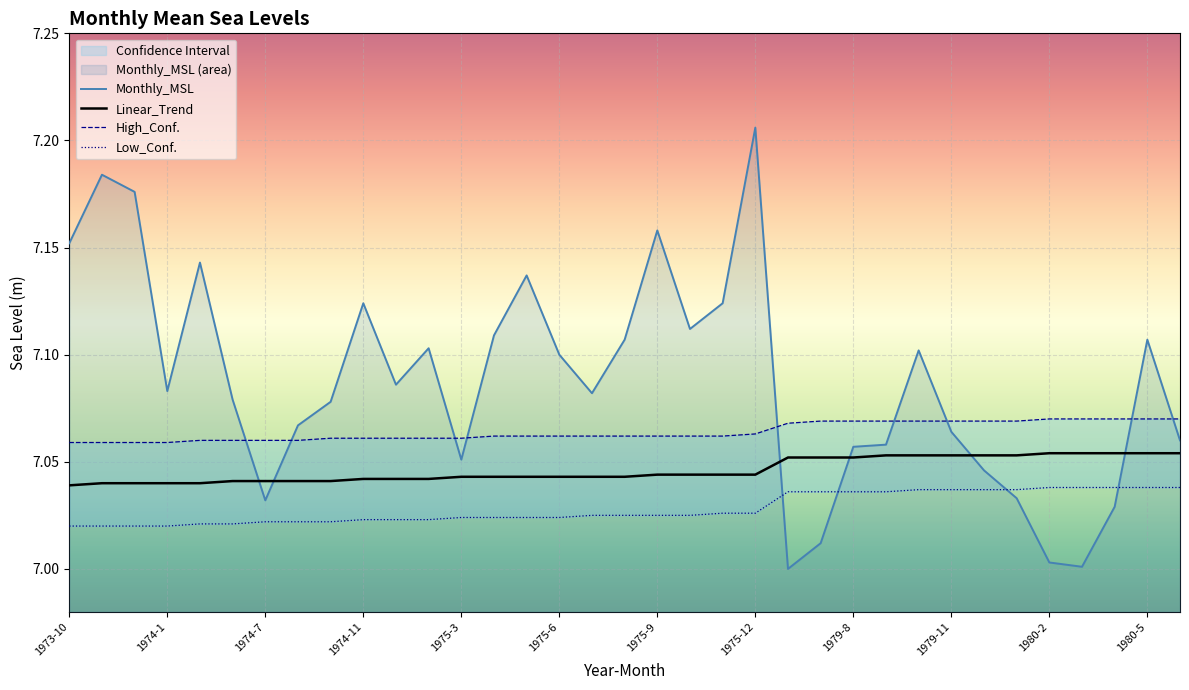

What is the minimum value for Linear_Trend?

7.0